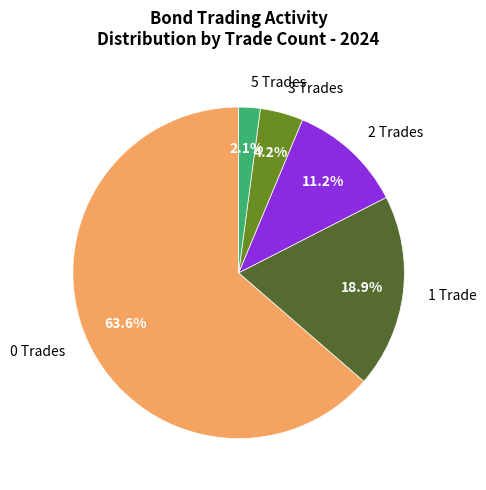

Combined, what portion of the pie is 1 Trade and 5 Trades?

21.0%